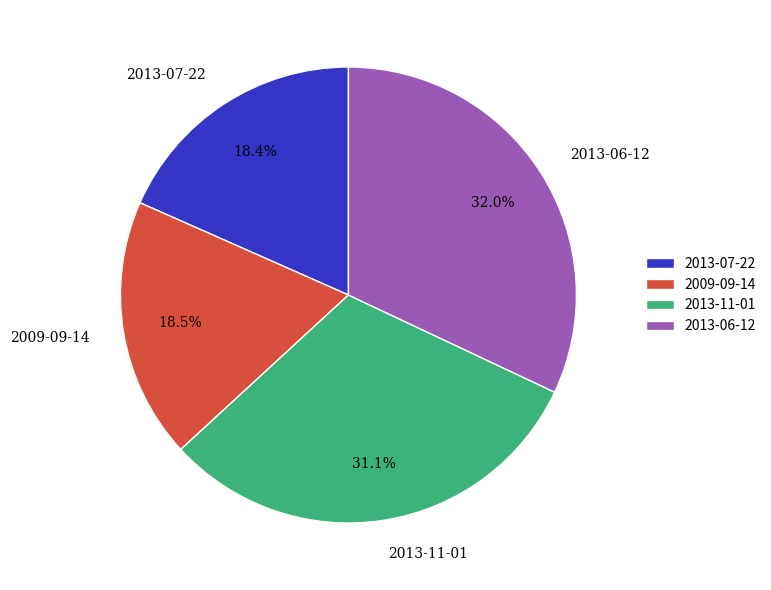

How many segments does this pie chart have?

4